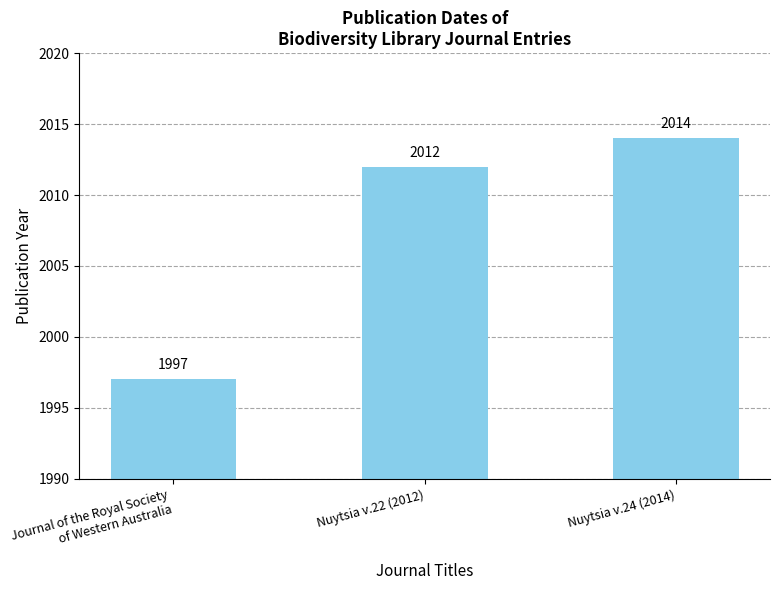

What is the maximum value shown in the chart?

2014